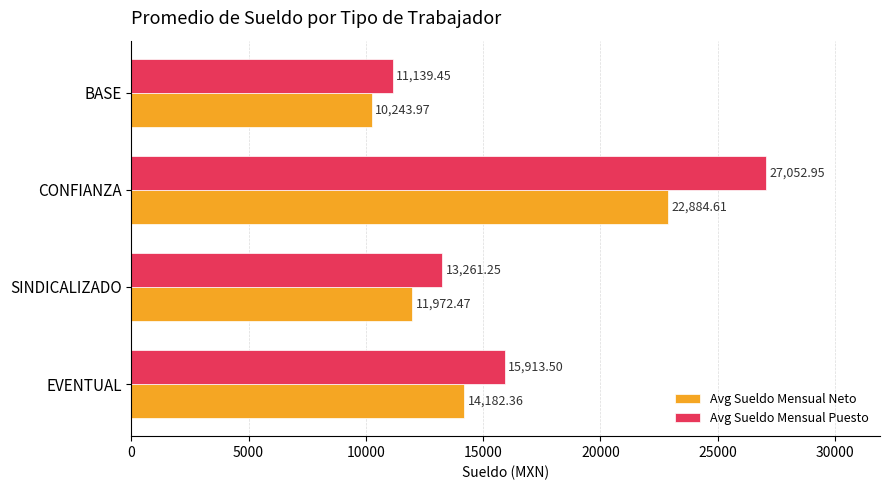

What is the average value of the Avg Sueldo Mensual Neto series?

14820.9